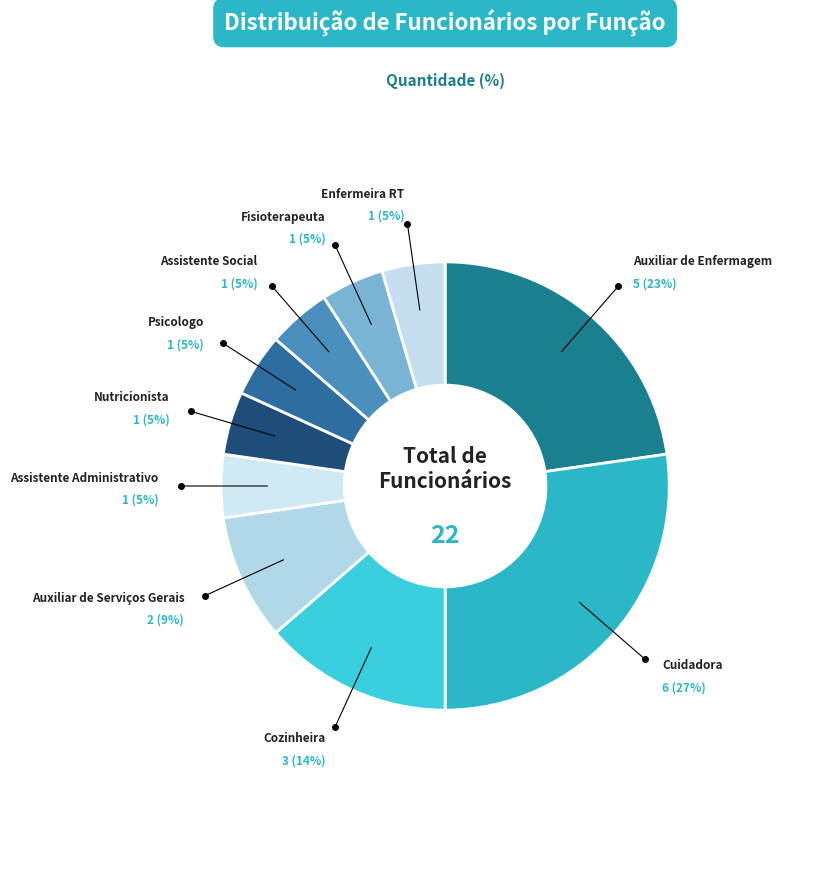

Which has a higher value, Auxiliar de Serviços Gerais or Cozinheira?

Cozinheira